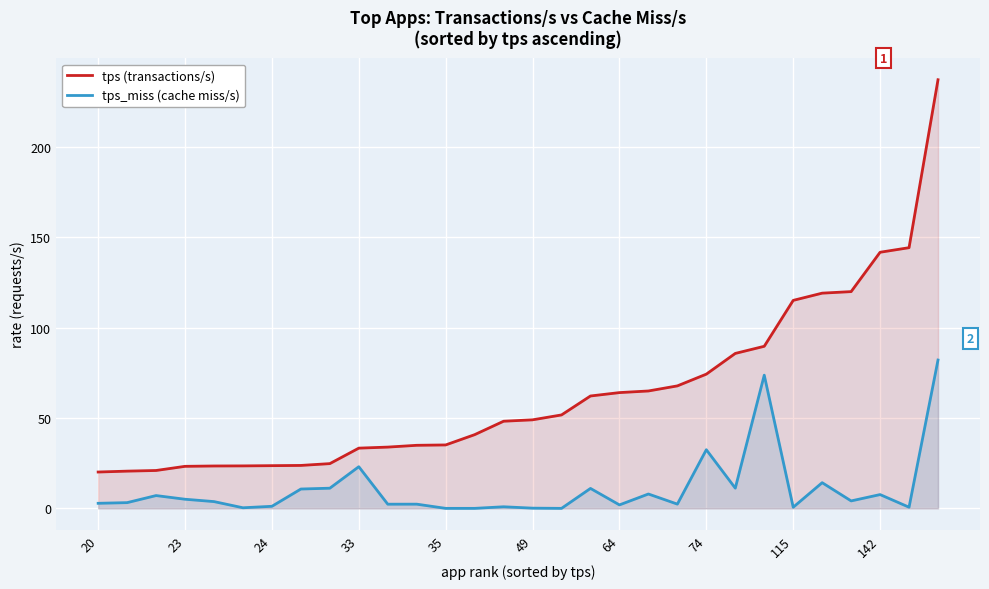

Count the number of data series in this chart.

2